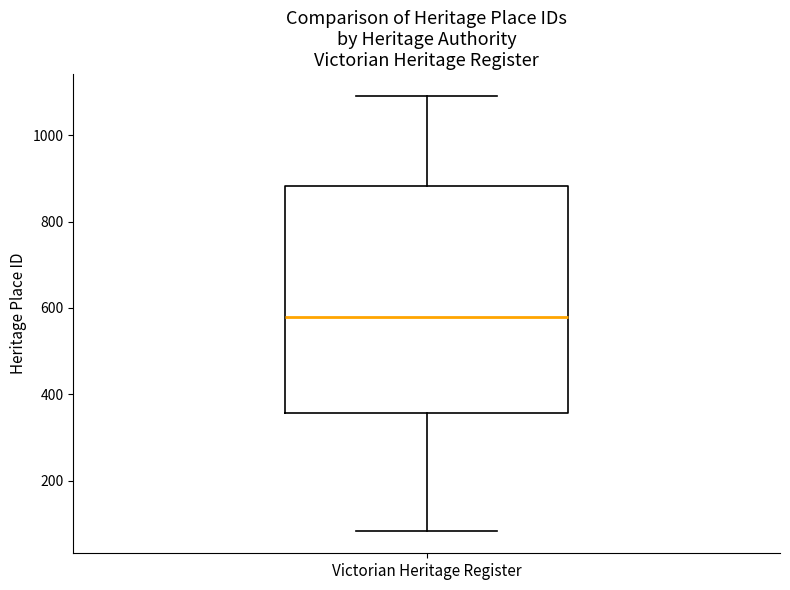

Read this box plot against the y-axis: the position of the median line, the range covered by the box, and the ends of both whiskers. The values are not printed on the chart, so give them approximately, as read against the axis.

median 580, box 360 to 880, whiskers 80 to 1100